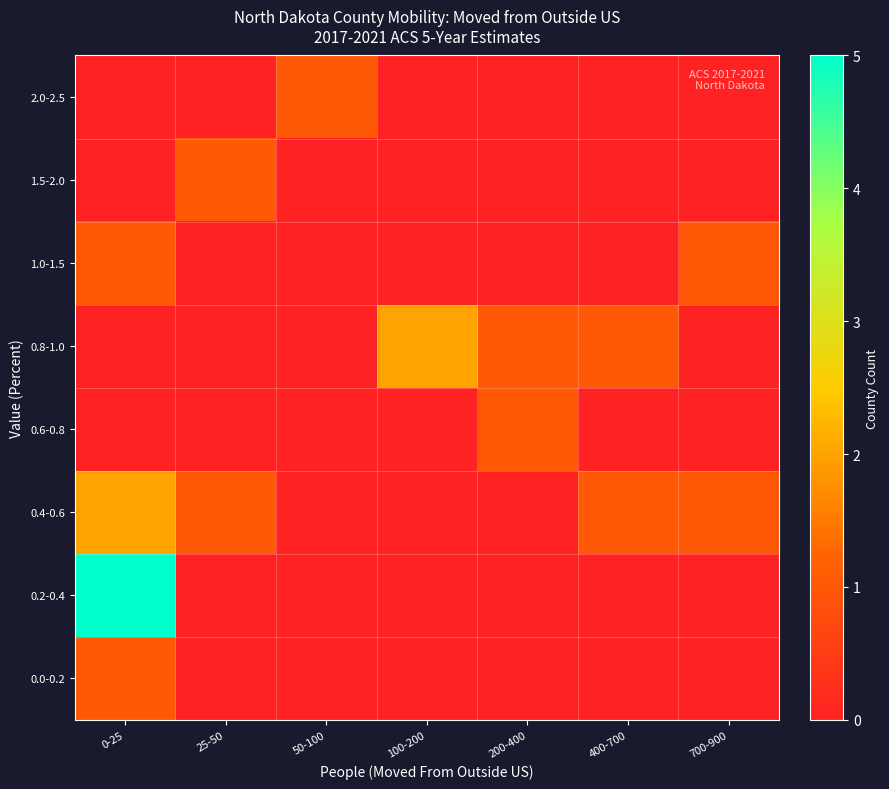

How many distinct data groups are displayed?

8